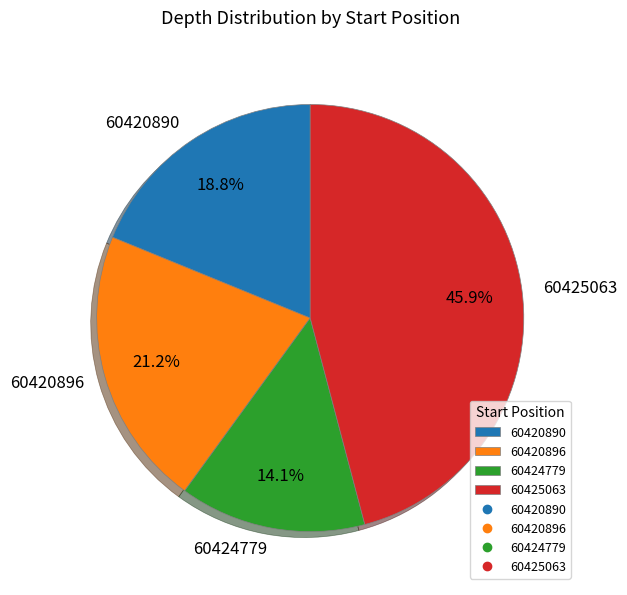

How much of the chart is everything except 60424779?

85.9%